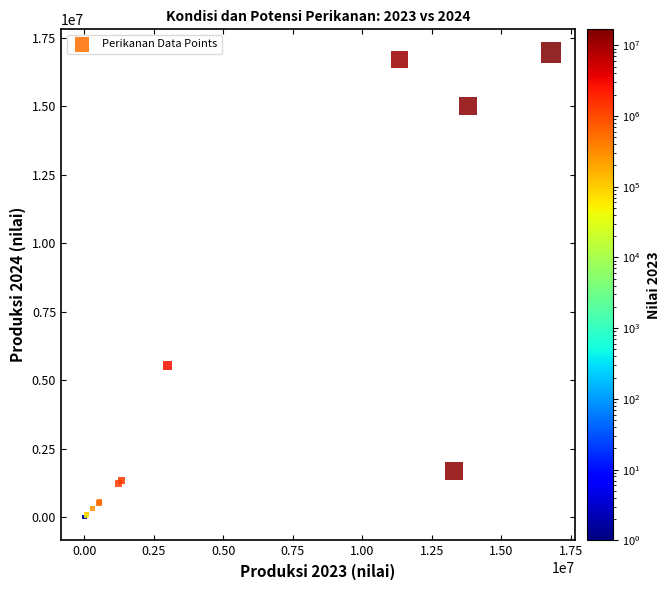

What Y value in the scatter plot is closest to 8484313?

5534900